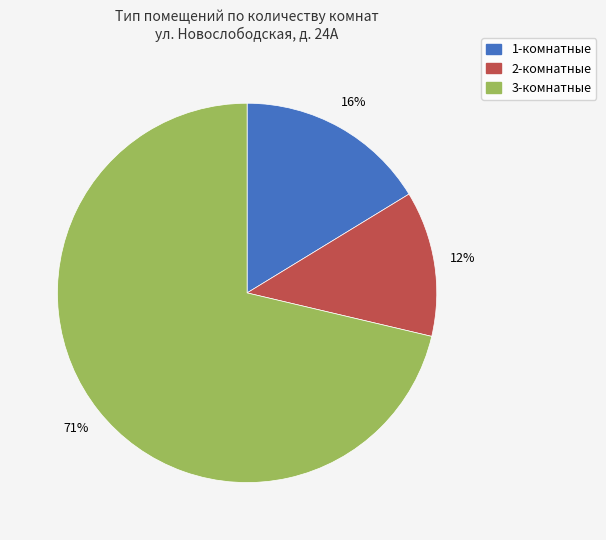

The 1-комнатные slice represents 28% of the pie. True or false?

False